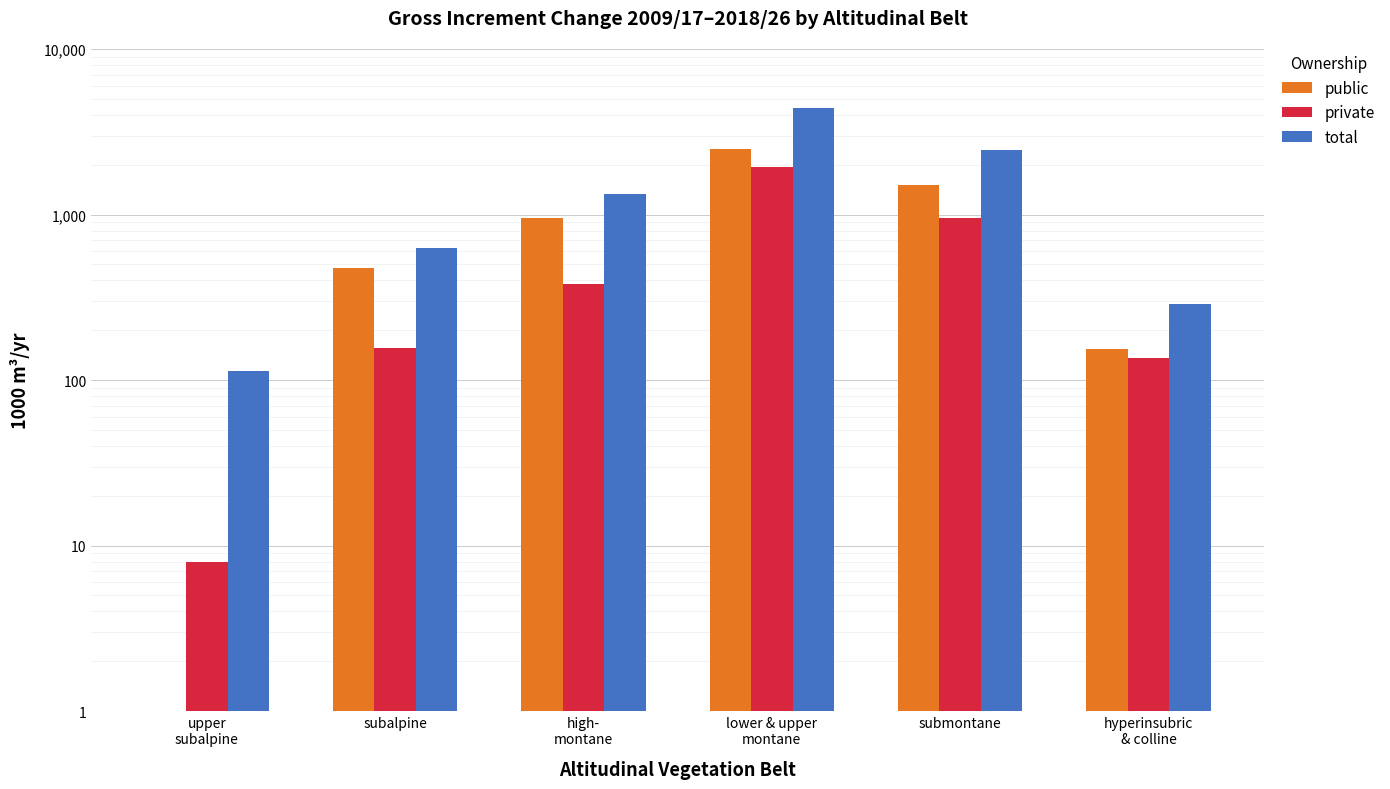

Is the value of public at subalpine greater than the value of private at lower & upper
montane?

No